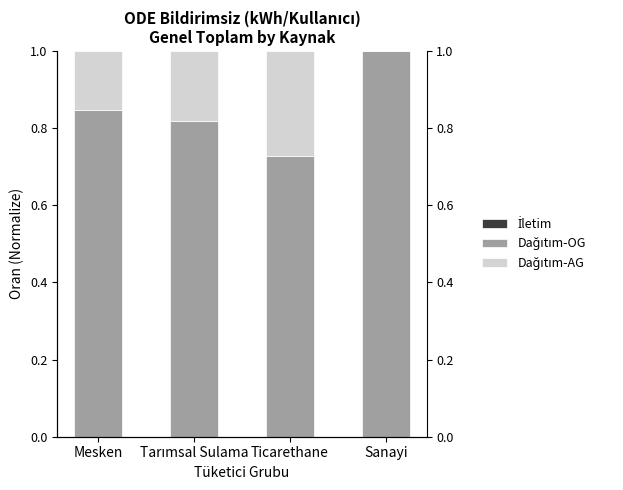

Is the value of İletim at Sanayi greater than the value of Dağıtım-OG at Tarımsal Sulama?

No